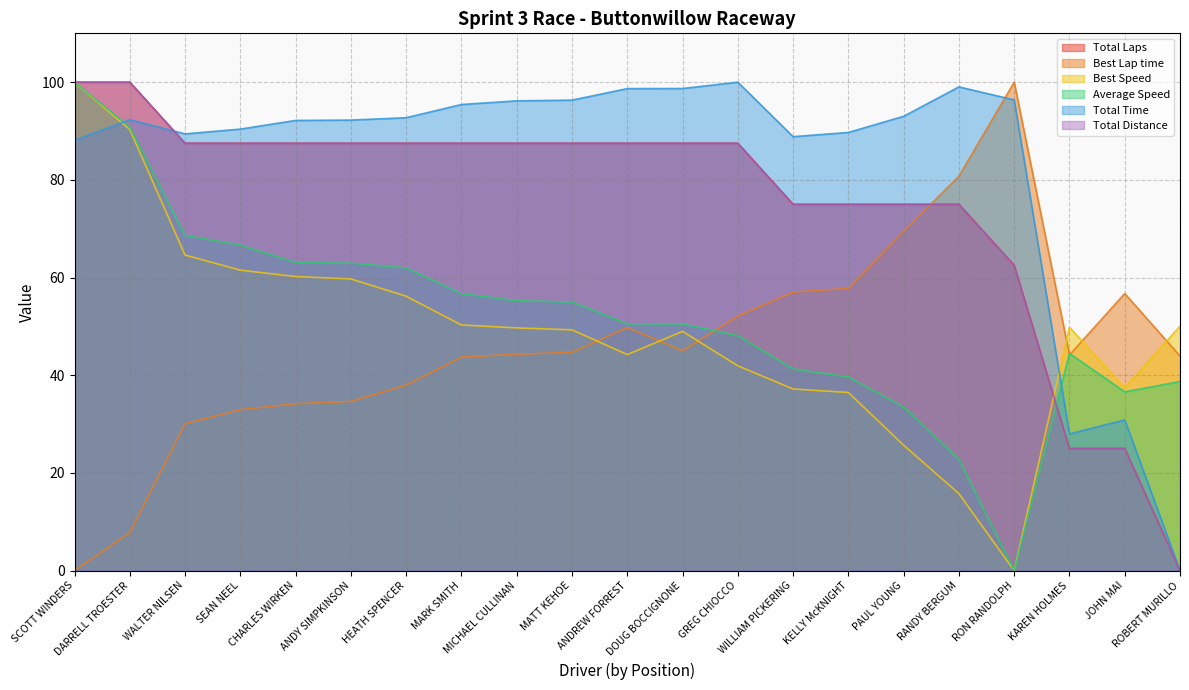

Between which two adjacent categories do Average Speed and Total Laps first intersect?

RON RANDOLPH and KAREN HOLMES